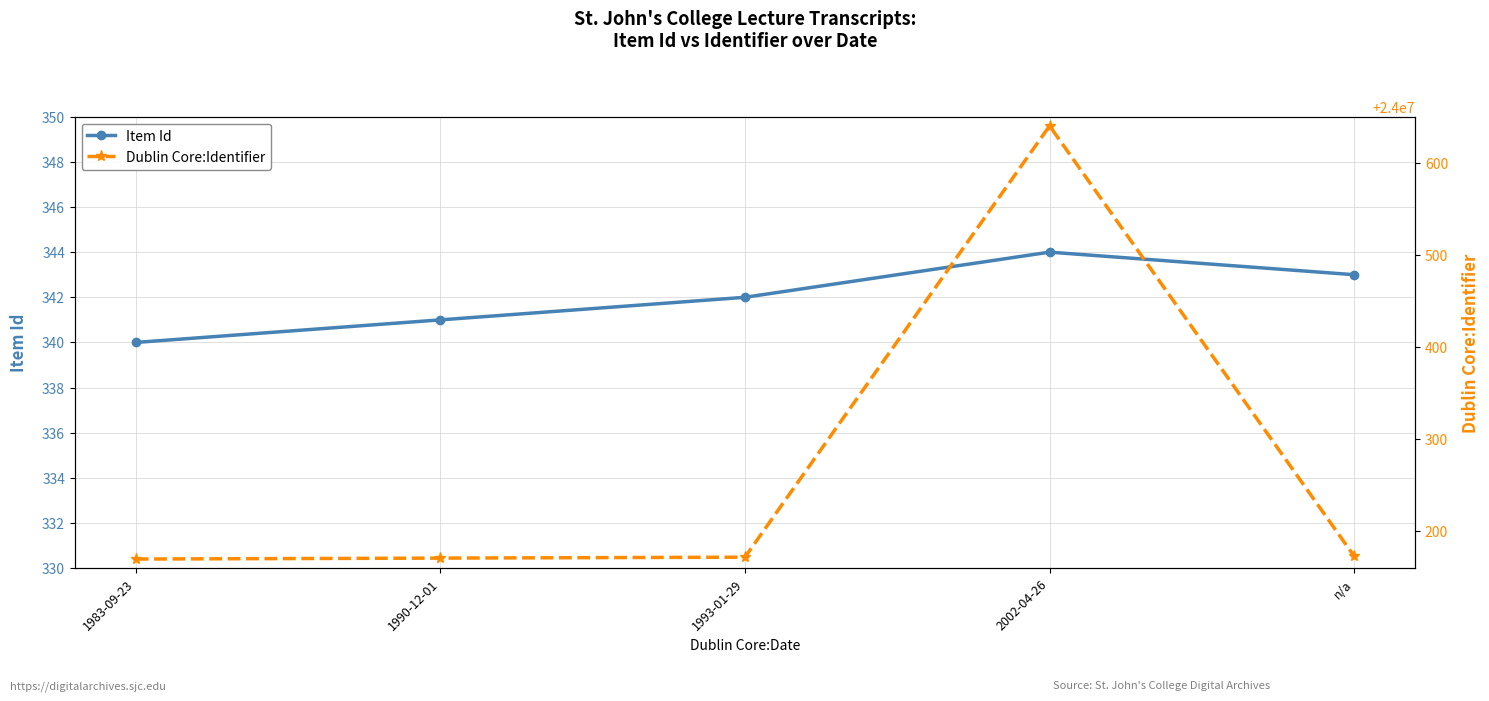

Which category has the highest value across all series?

2002-04-26